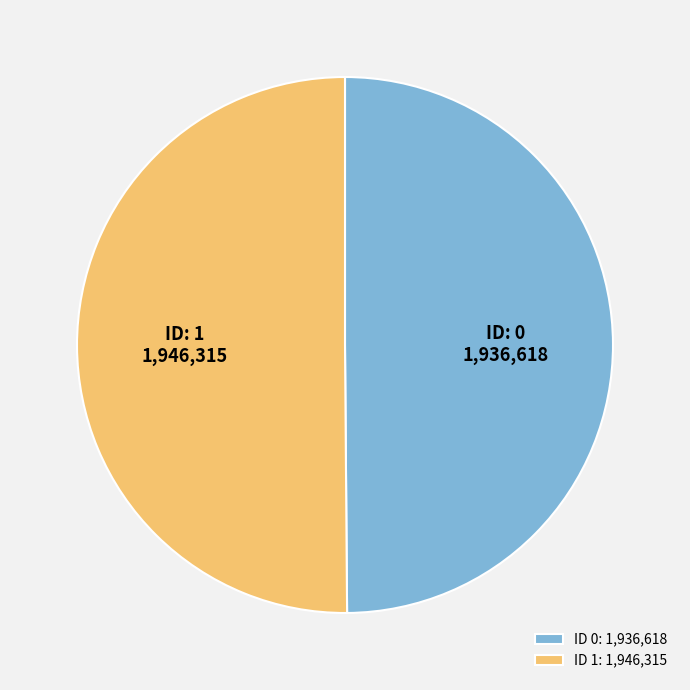

Do ID 1: 1,946,315 and ID 0: 1,936,618 together represent more than half of the pie?

Yes